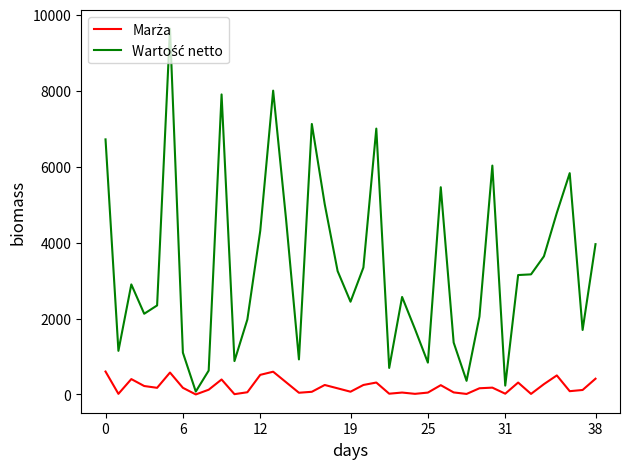

What is the greatest value displayed?

9633.9